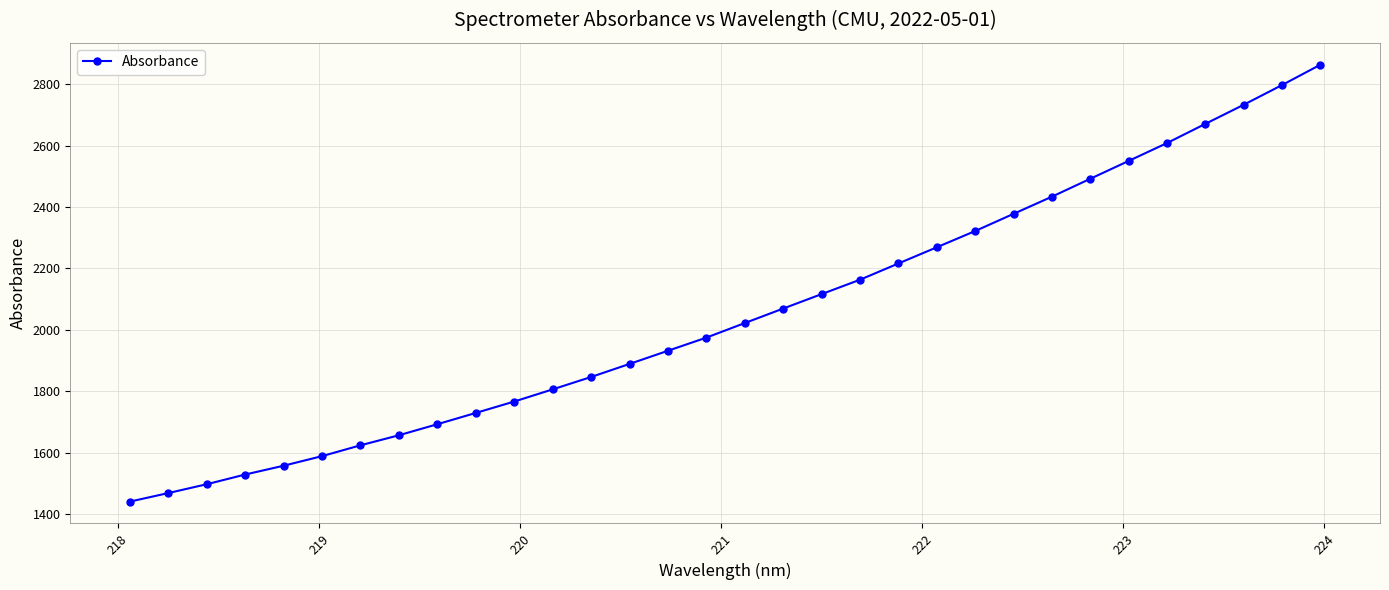

How many distinct data groups are displayed?

1